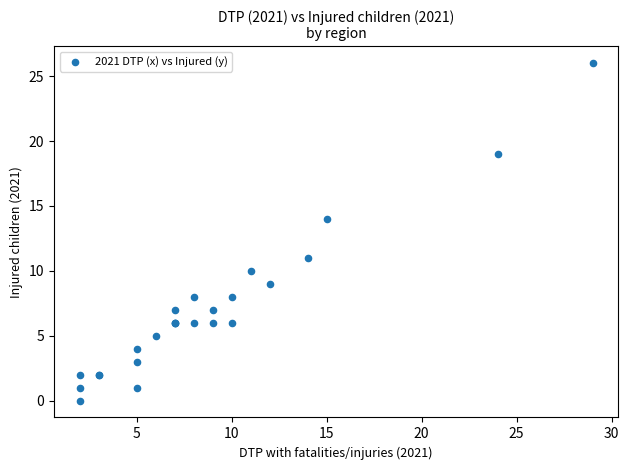

What Y value in the scatter plot is closest to 13?

14